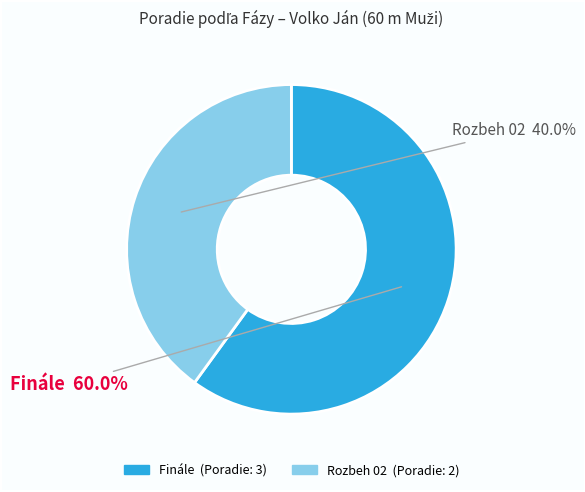

What is the ratio of the value at Finále to the value at Rozbeh 02?

1.5